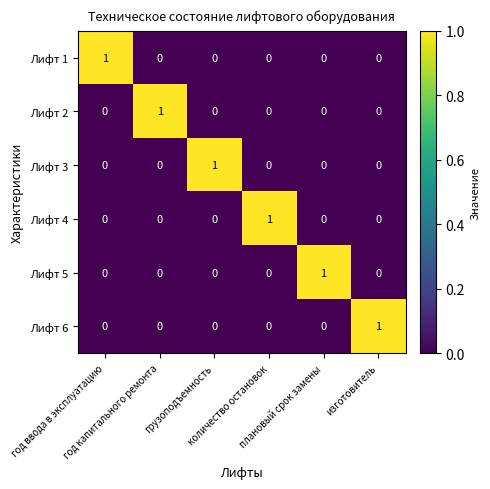

Count the Лифт 4 values in the range 0 to 1.

6